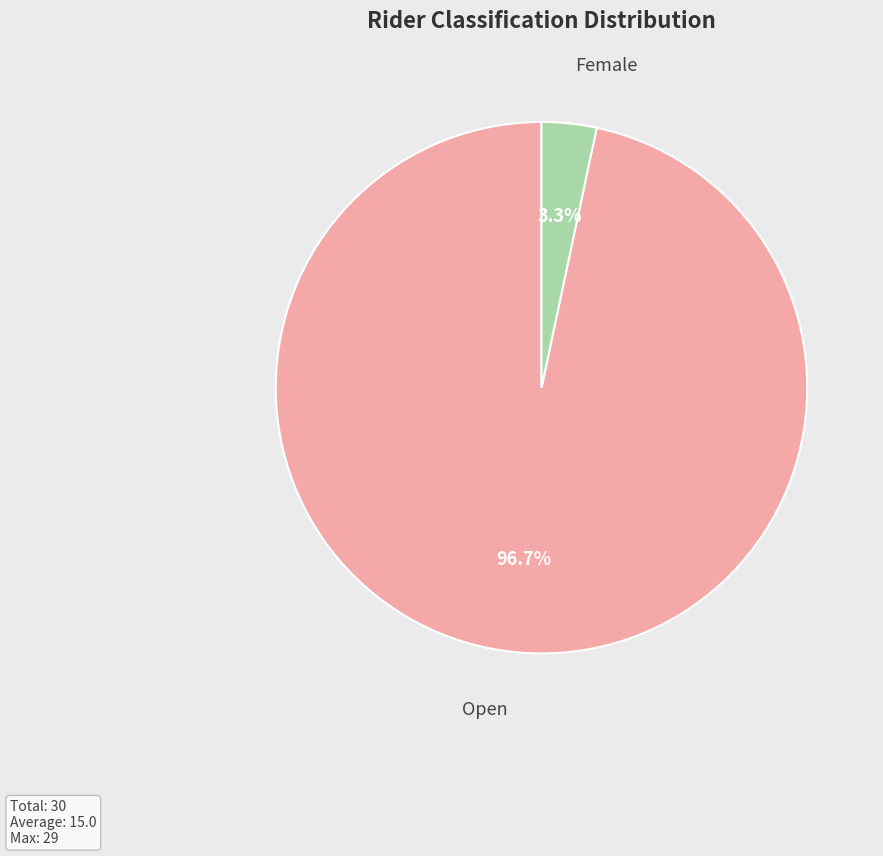

How many segments does this pie chart have?

2